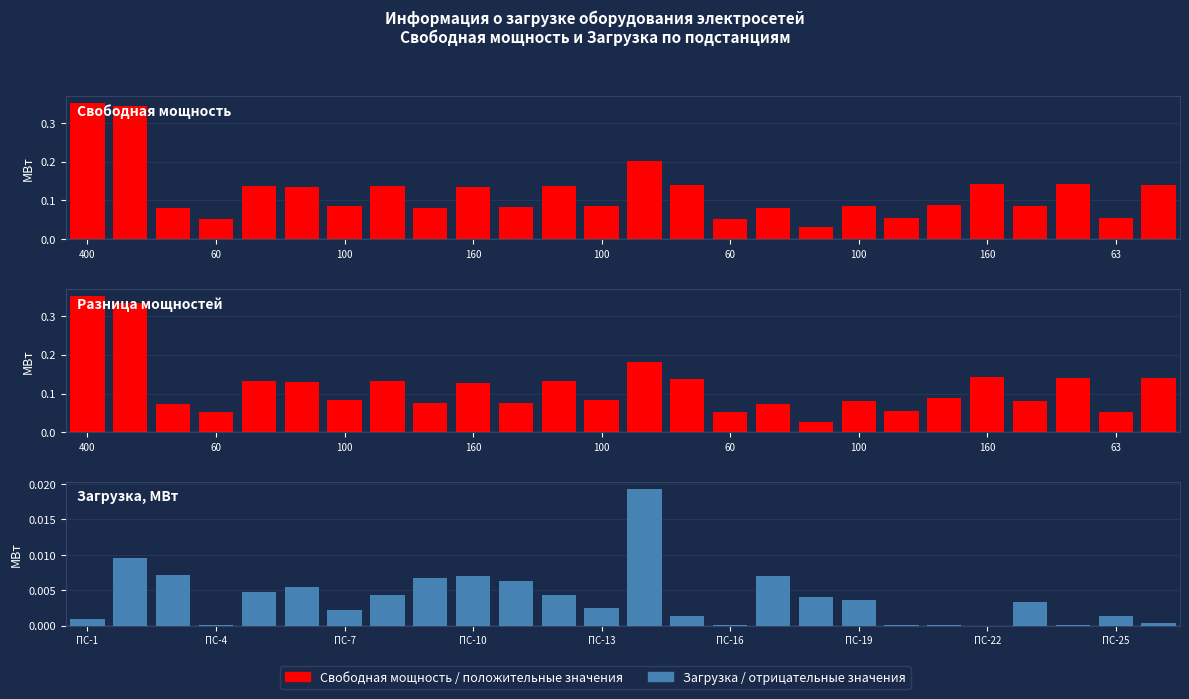

List the series in order of their peak value, highest first.

Свободная мощность, МВт, Разница (Свободная - Загрузка), МВт, Загрузка, МВт